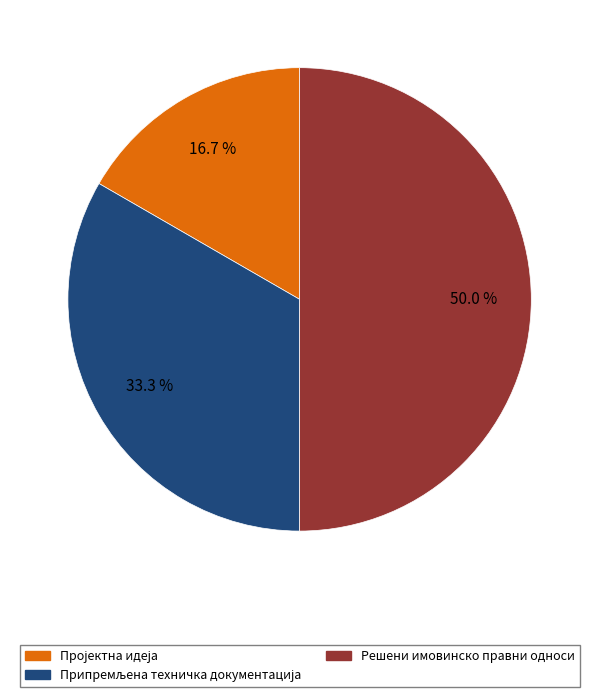

What percentage is the Решени имовинско правни односи slice, to the nearest percent?

50%